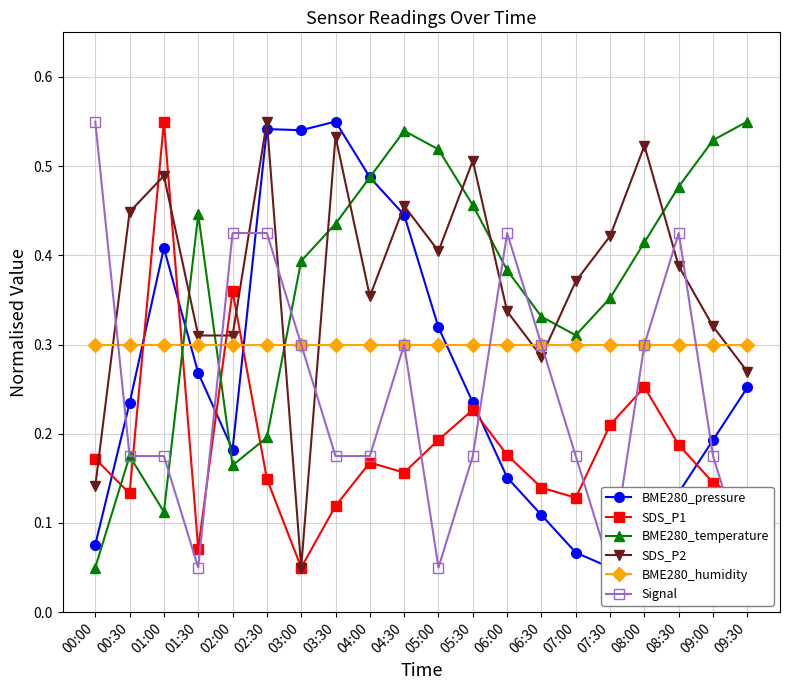

Which series has the largest total across all categories?

SDS_P2